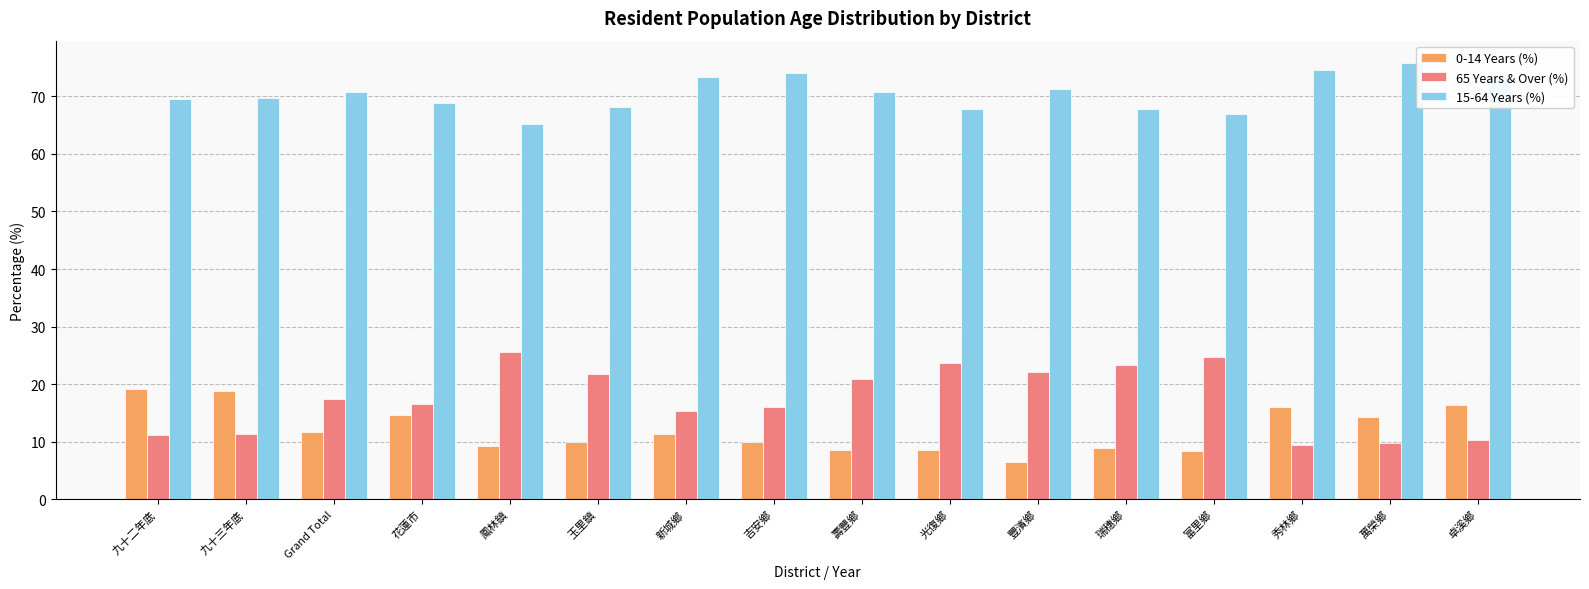

List the series in order of their peak value, lowest first.

0-14 Years (%), 65 Years & Over (%), 15-64 Years (%)